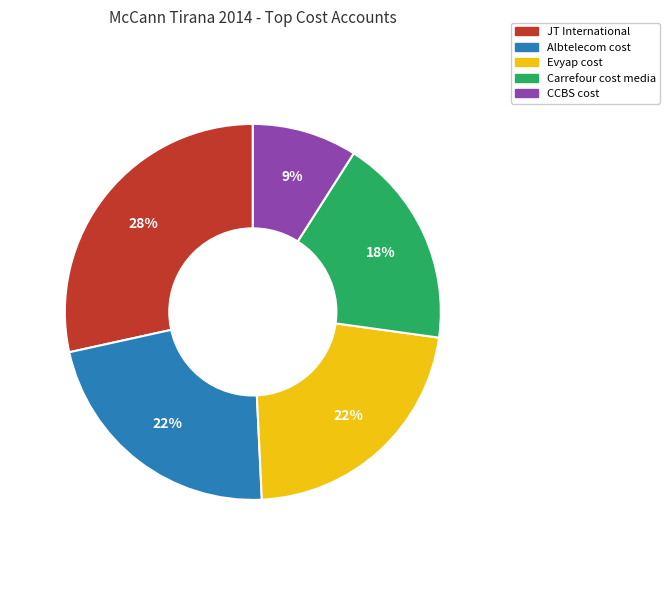

Count the number of slices in the pie.

5